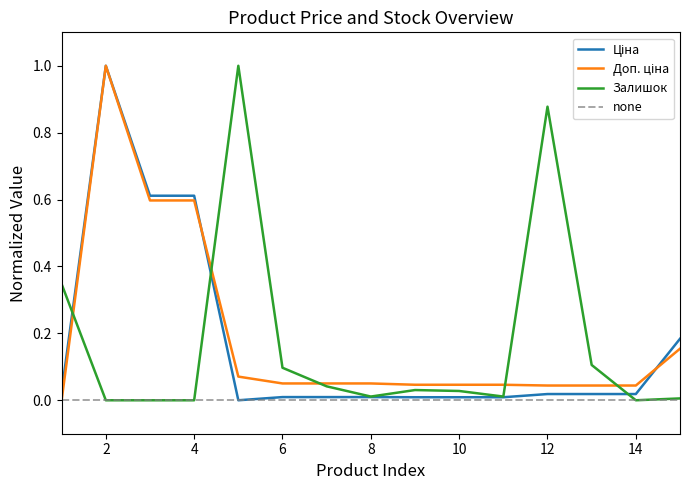

Reading left to right, list all the values displayed in this chart.

Ціна: 1=0.0	2=1.0	3=0.6	4=0.6	5=0.0	6=0.0	7=0.0	8=0.0	9=0.0	10=0.0	11=0.0	12=0.0	13=0.0	14=0.0	15=0.2
Доп. ціна: 1=0.0	2=1.0	3=0.6	4=0.6	5=0.1	6=0.1	7=0.1	8=0.1	9=0.0	10=0.0	11=0.0	12=0.0	13=0.0	14=0.0	15=0.2
Залишок: 1=0.3	2=0.0	3=0.0	4=0.0	5=1.0	6=0.1	7=0.0	8=0.0	9=0.0	10=0.0	11=0.0	12=0.9	13=0.1	14=0.0	15=0.0